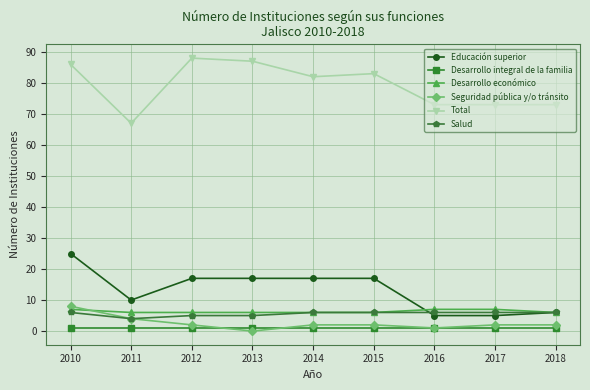

Count the number of categories in the chart.

9